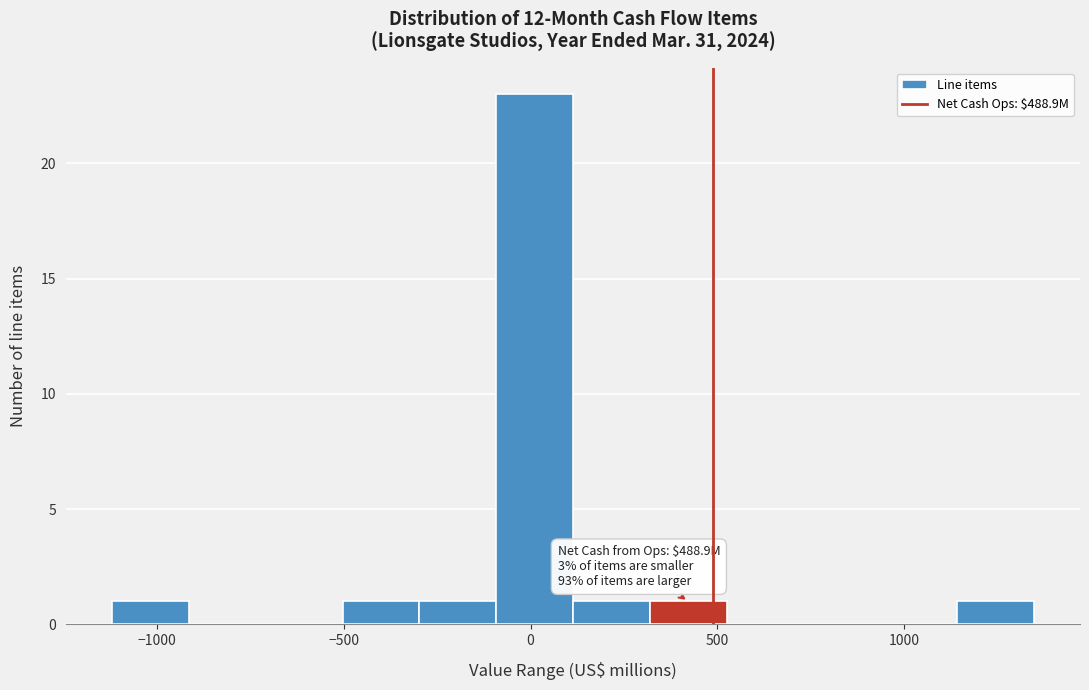

Which range on the x-axis has the tallest bar?

-100 to 100